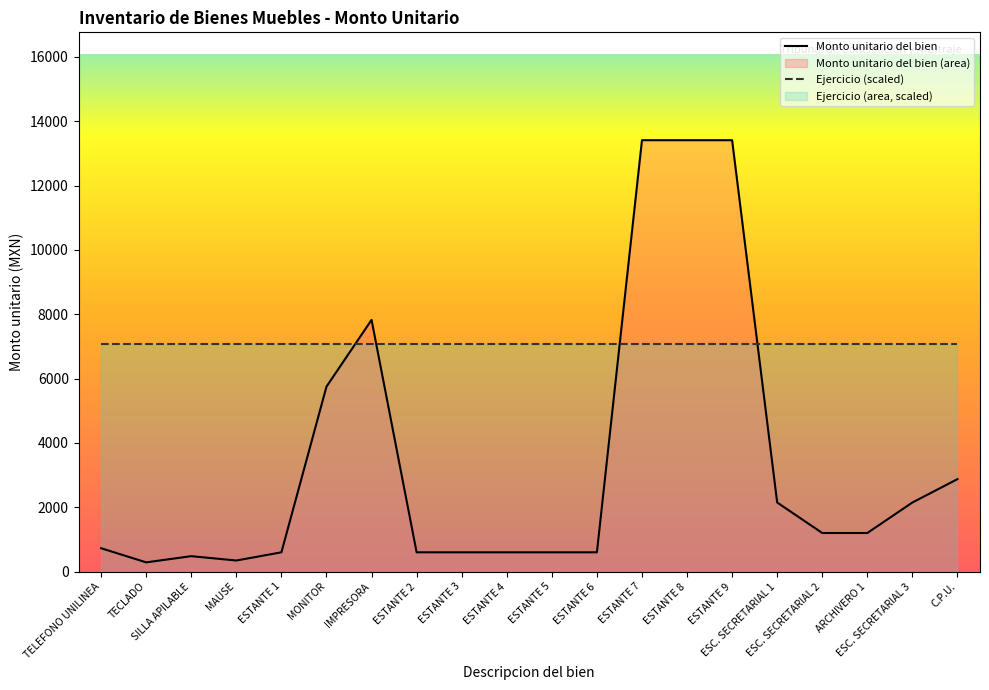

True or false: Monto unitario del bien and Ejercicio (scaled) cross at least once.

True